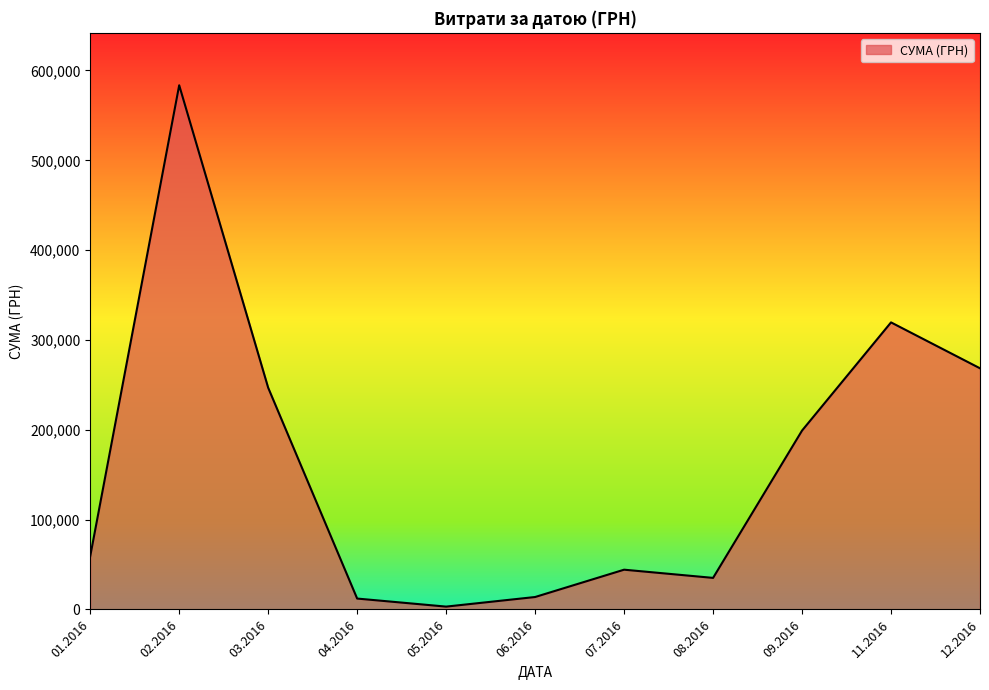

Count the number of data series in this chart.

1